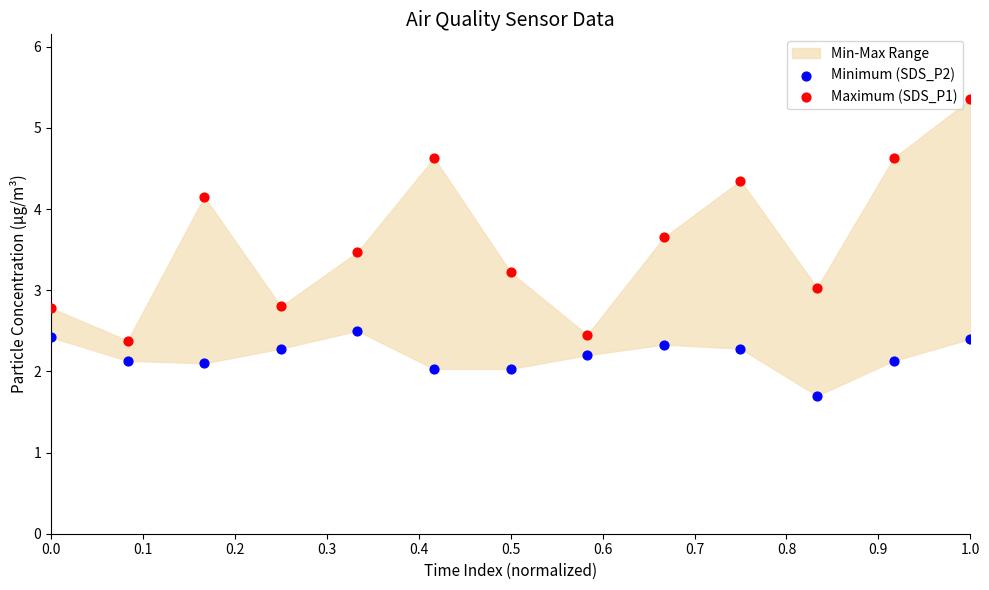

Which series has the widest spread of Y values?

Maximum (SDS_P1)